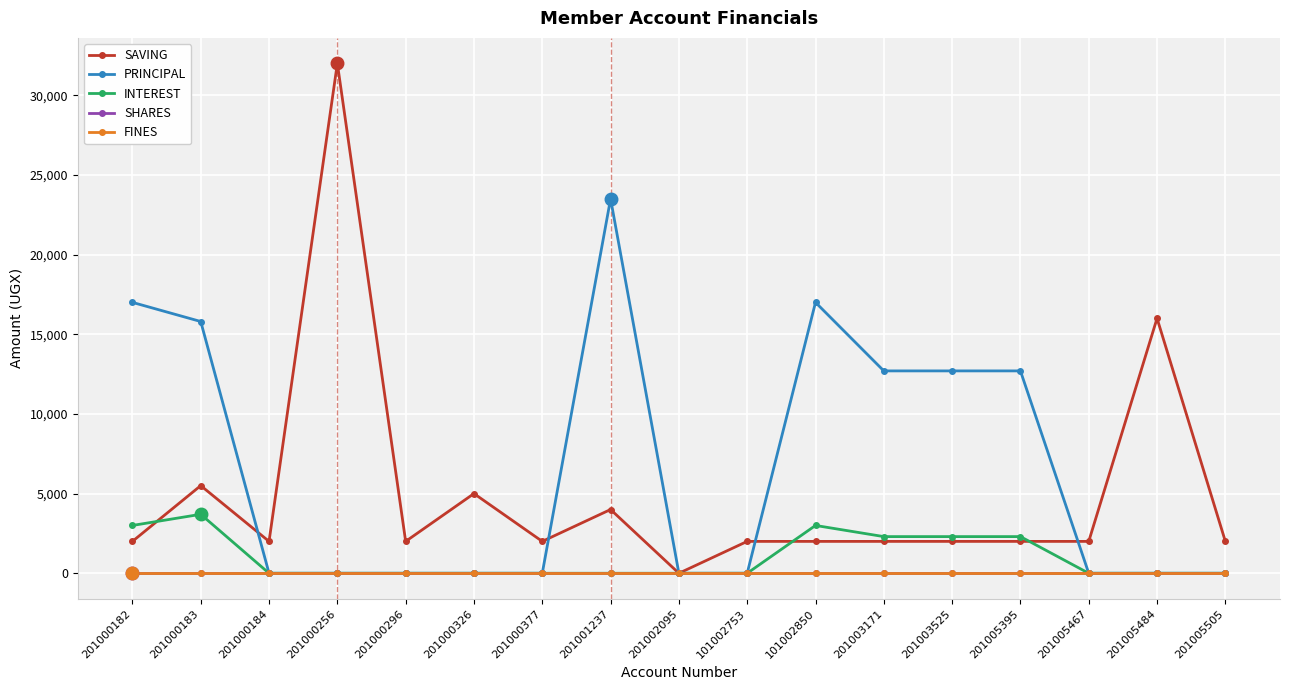

Is this an area chart (filled region under the line)?

No